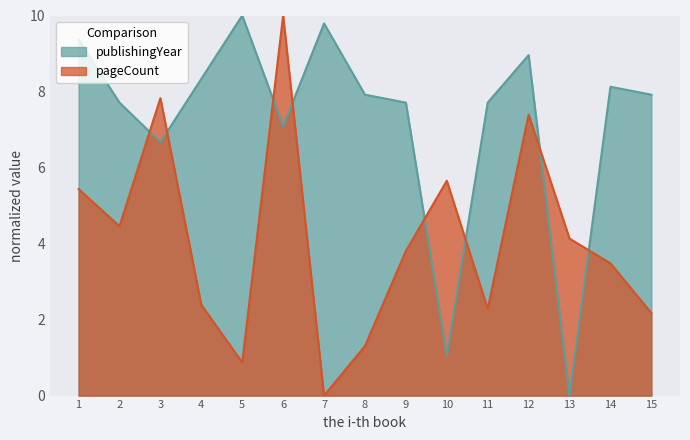

Where is publishingYear nearest to the value 5?

3